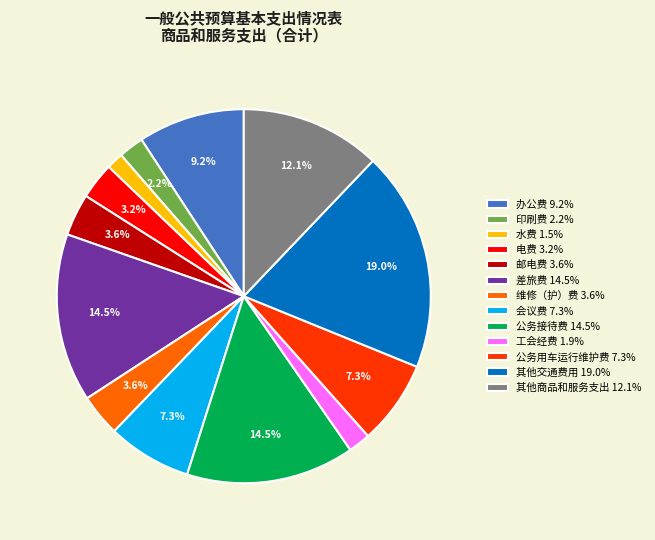

To the nearest percent, what is the combined percentage of 水费 and 印刷费?

4%